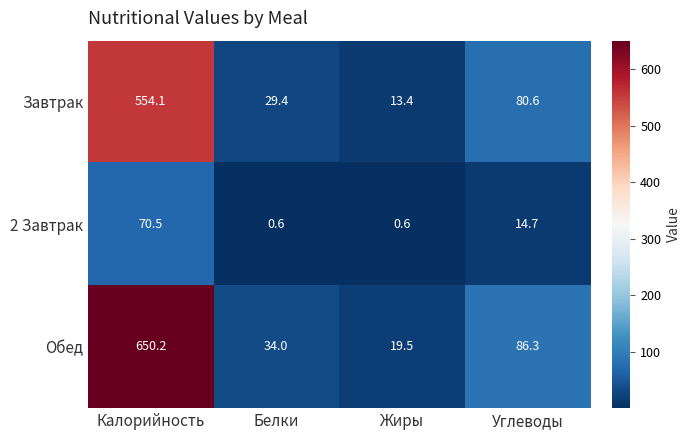

How many series are shown in this chart?

3